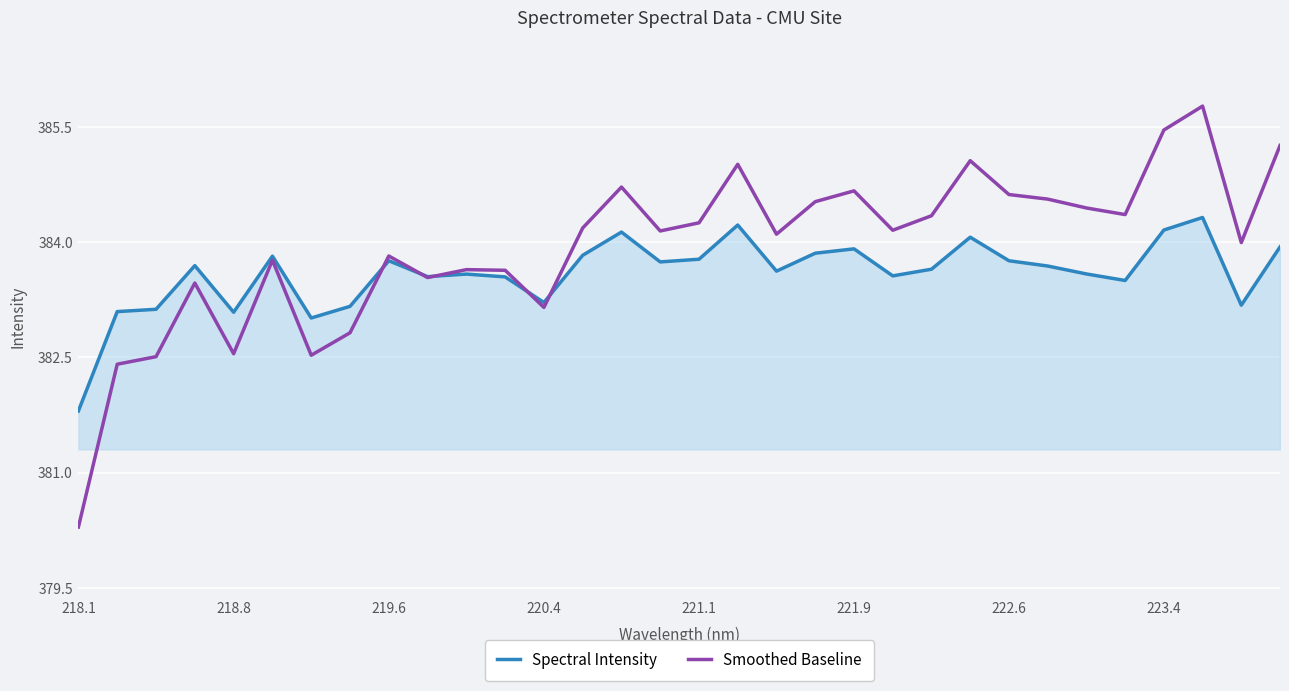

How many intersections are there between Smoothed Baseline and Spectral Intensity?

5